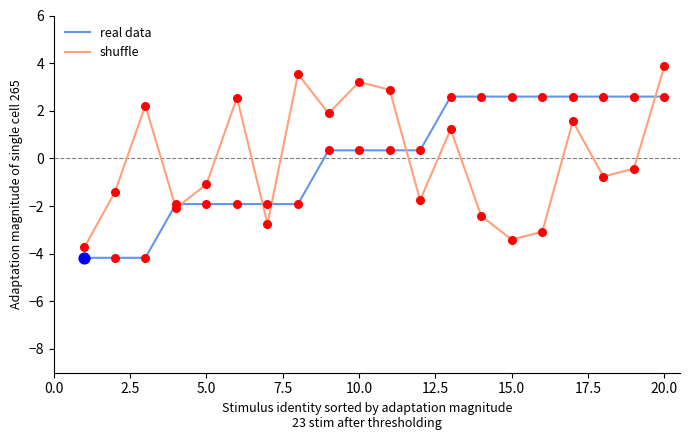

What is the smallest value displayed?

-4.2